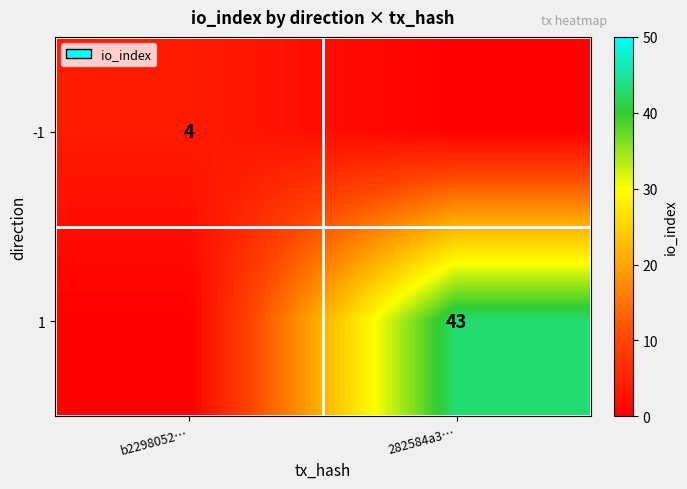

What is the difference between the highest and lowest values at 282584a3…?

43